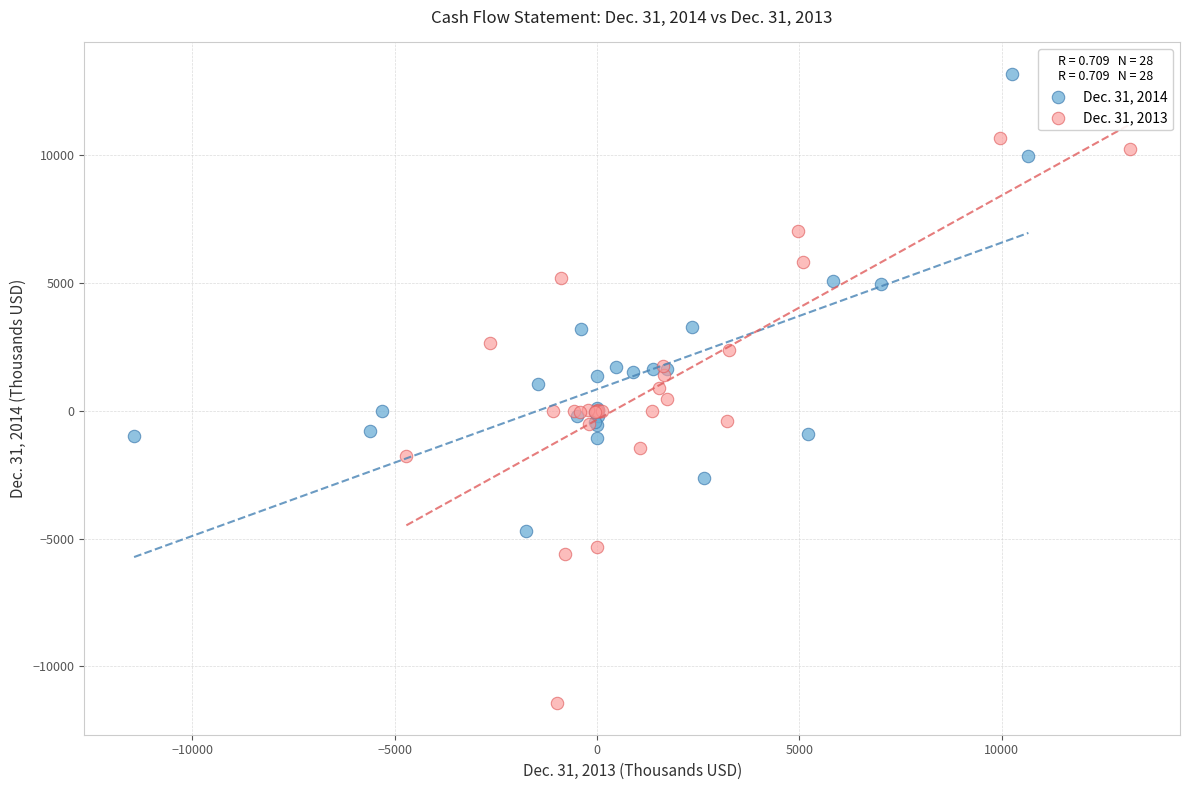

Which series has the widest spread of Y values?

Dec. 31, 2013